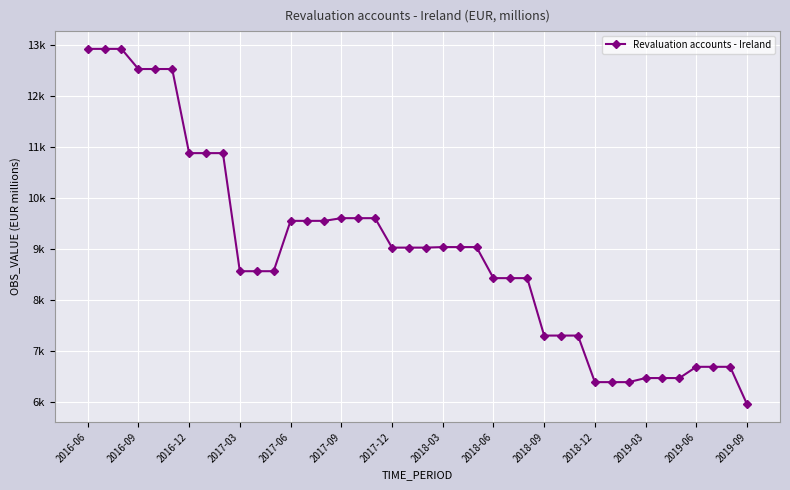

Rank the categories by value from lowest to highest.

39, 31, 32, 30, 33, 34, 35, 36, 37, 38, 27, 28, 29, 24, 25, 26, 2018-09, 2018-12, 2019-03, 19, 20, 18, 21, 22, 23, 2019-06, 2019-09, 14, 15, 16, 17, 2017-12, 2018-03, 2018-06, 2017-03, 2017-06, 2017-09, 2016-06, 2016-09, 2016-12